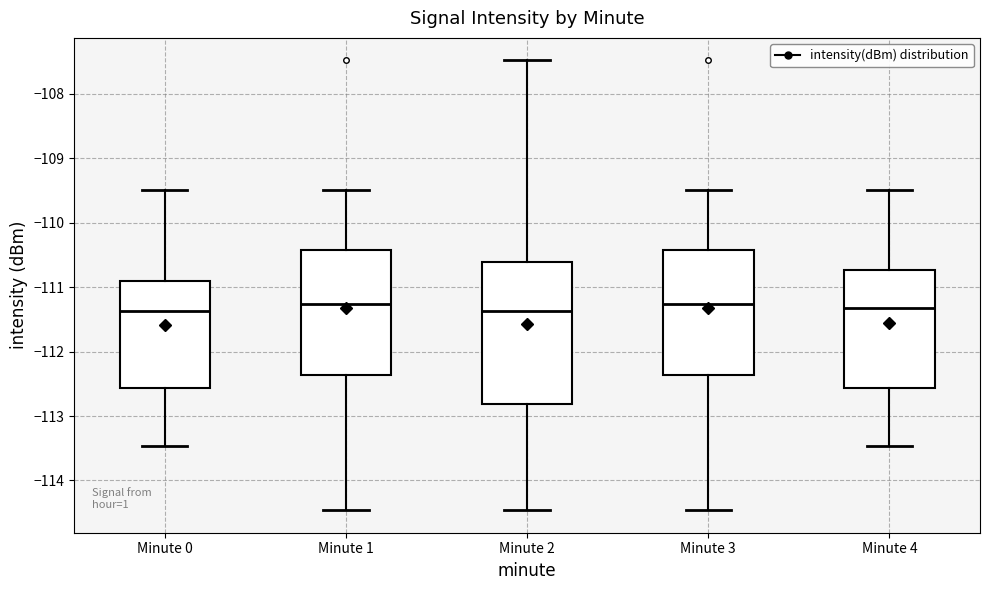

Reading left to right, read every box against the y-axis: the position of its median line, the range the box covers, and the ends of its whiskers. The values are not printed on the chart, so give them approximately, as read against the axis.

Minute 0: median -111.4, box -112.6 to -110.9, whiskers -113.5 to -109.5
Minute 1: median -111.3, box -112.4 to -110.4, whiskers -114.5 to -109.5
Minute 2: median -111.4, box -112.8 to -110.6, whiskers -114.5 to -107.5
Minute 3: median -111.3, box -112.4 to -110.4, whiskers -114.5 to -109.5
Minute 4: median -111.3, box -112.6 to -110.7, whiskers -113.5 to -109.5